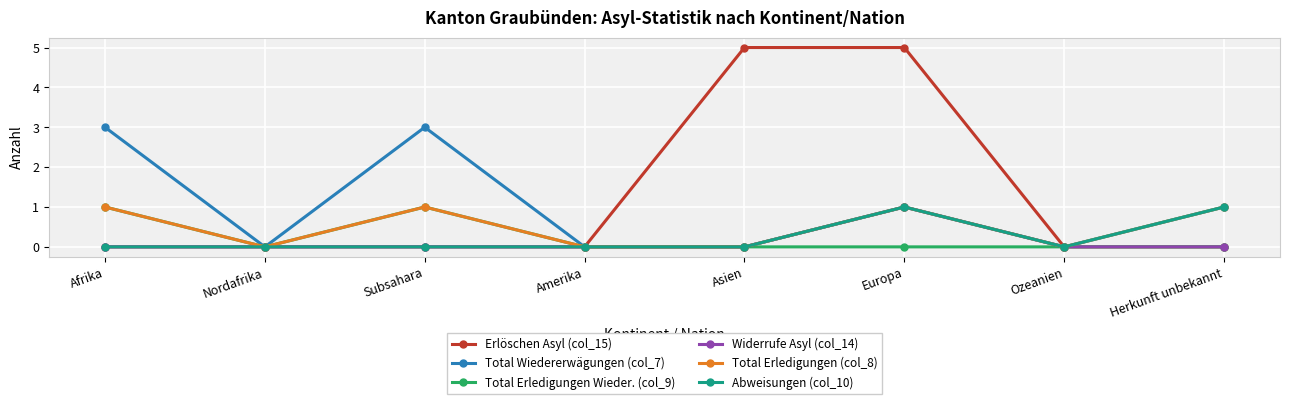

At which category is the sum across all series the highest?

Europa